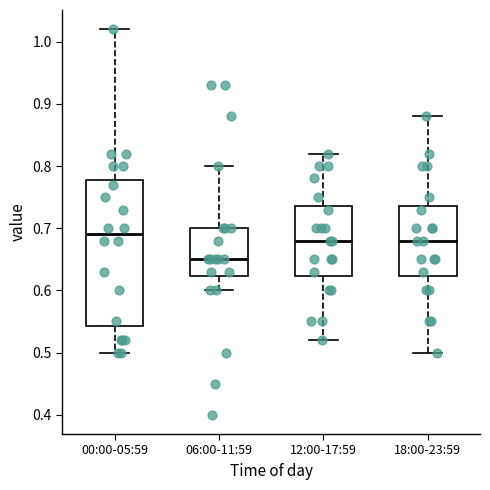

Reading left to right, transcribe this box plot: for each box, give where its median line is, the range the box spans, and where its two whiskers end, as read against the y-axis. The values are not printed on the chart, so give them approximately, as read against the axis.

00:00-05:59: median 0.69, box 0.54 to 0.78, whiskers 0.50 to 1.02
06:00-11:59: median 0.65, box 0.62 to 0.70, whiskers 0.60 to 0.80
12:00-17:59: median 0.68, box 0.62 to 0.74, whiskers 0.52 to 0.82
18:00-23:59: median 0.68, box 0.62 to 0.74, whiskers 0.50 to 0.88